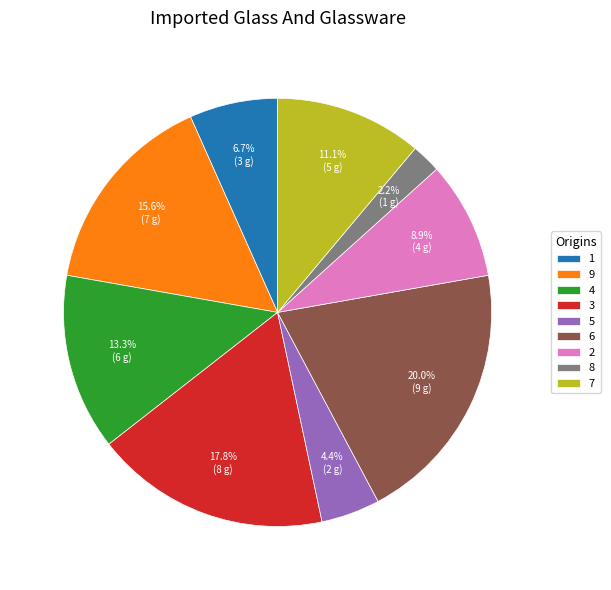

Is 9 the majority of the pie?

No